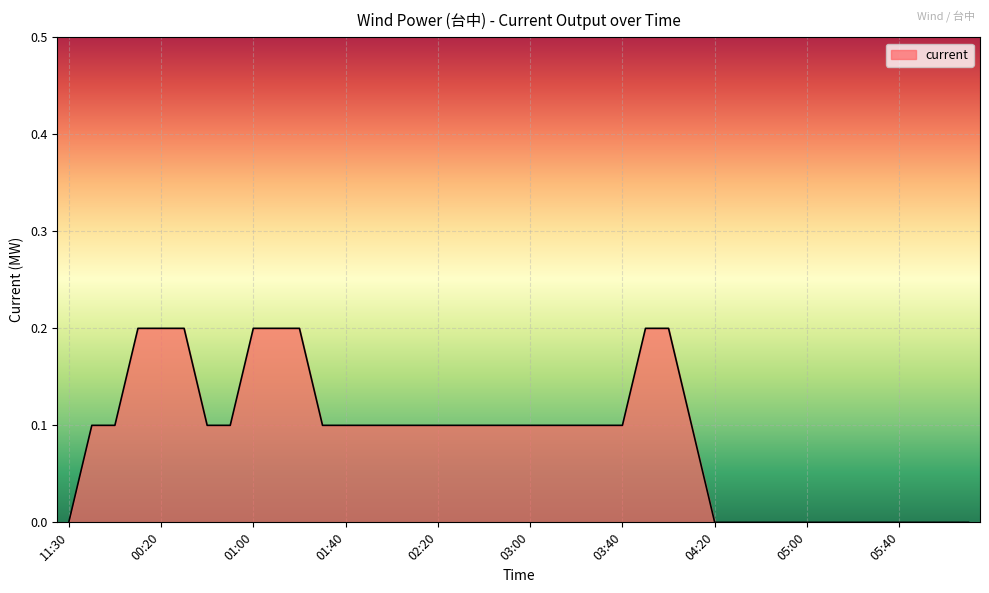

Rank the categories by value from highest to lowest.

00:10, 00:20, 00:30, 01:00, 01:10, 01:20, 03:50, 04:00, 12:40, 00:00, 00:40, 00:50, 01:30, 01:40, 01:50, 02:00, 02:10, 02:20, 02:30, 02:40, 02:50, 03:00, 03:10, 03:20, 03:30, 03:40, 04:10, 11:30, 04:20, 04:30, 04:40, 04:50, 05:00, 05:10, 05:20, 05:30, 05:40, 05:50, 06:00, 06:10